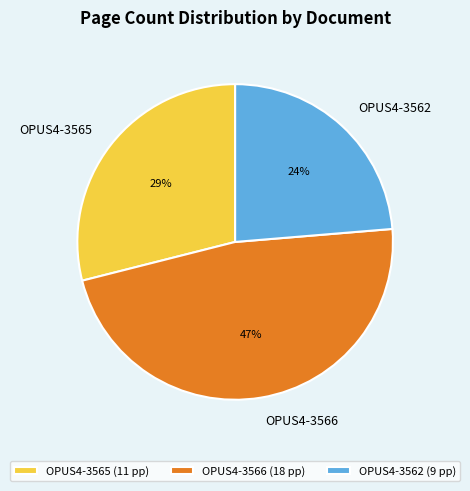

Which has a higher value, OPUS4-3565 or OPUS4-3566?

OPUS4-3566